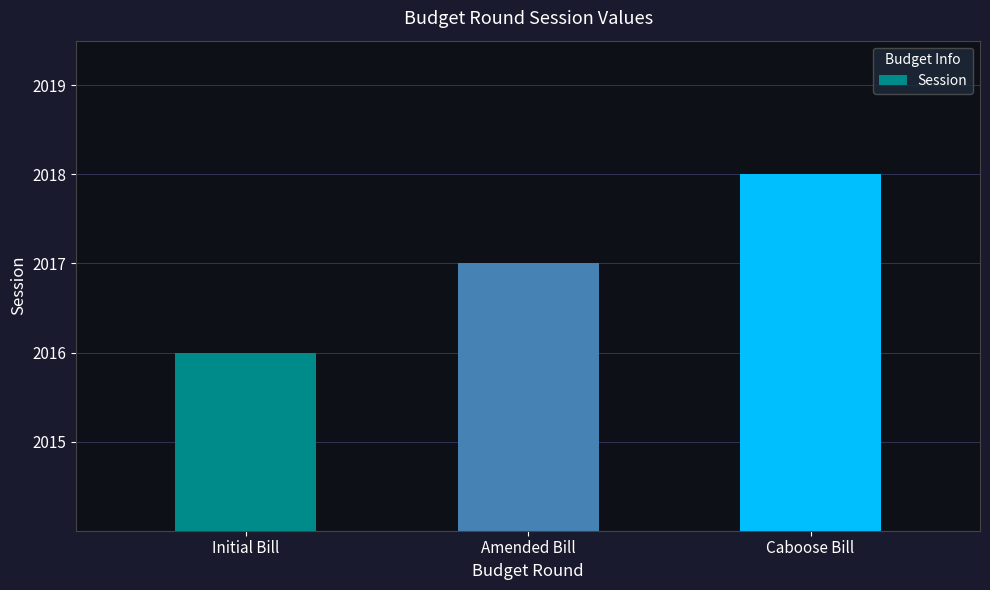

Reading left to right, list all the values displayed in this chart.

Initial Bill=2016	Amended Bill=2017	Caboose Bill=2018